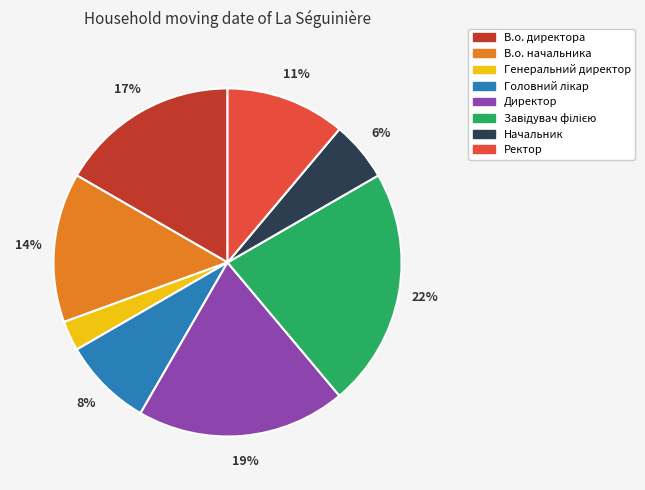

How many slices are in this pie chart?

8